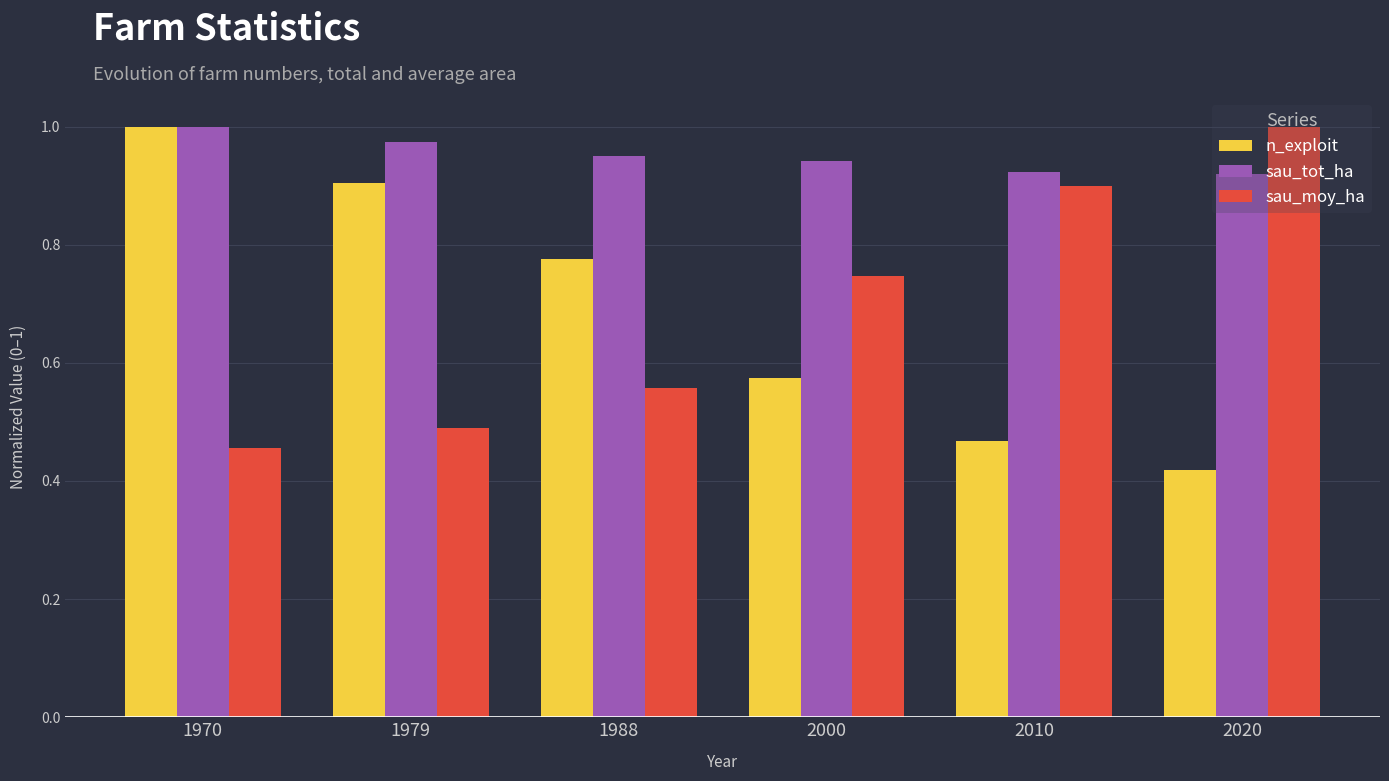

How many distinct data groups are displayed?

3